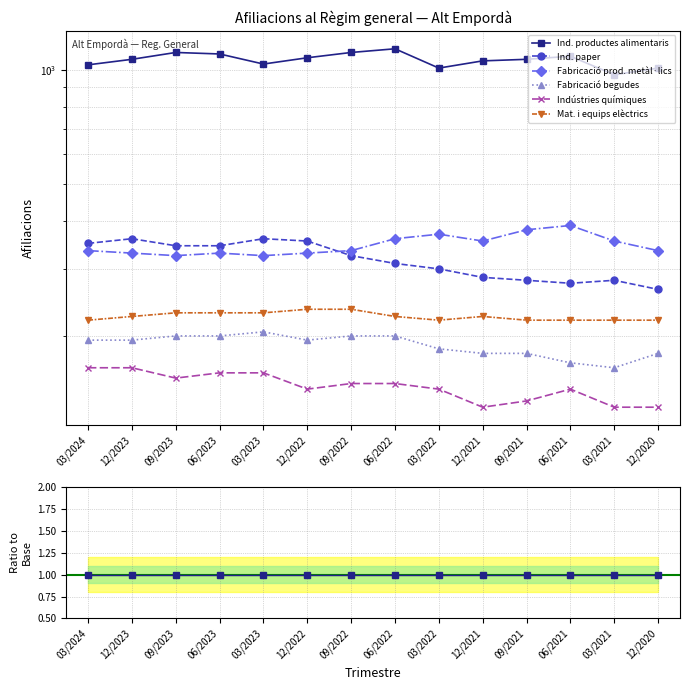

Which series changed the most between 09/2022 and 06/2021?

Fabricació prod. metàl·lics